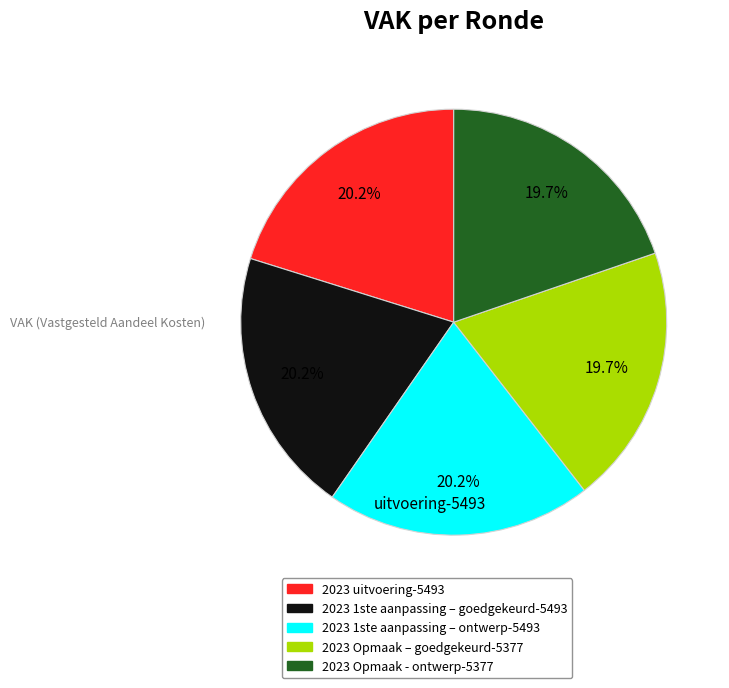

What percentage is NOT represented by 2023 Opmaak – goedgekeurd?

80.3%